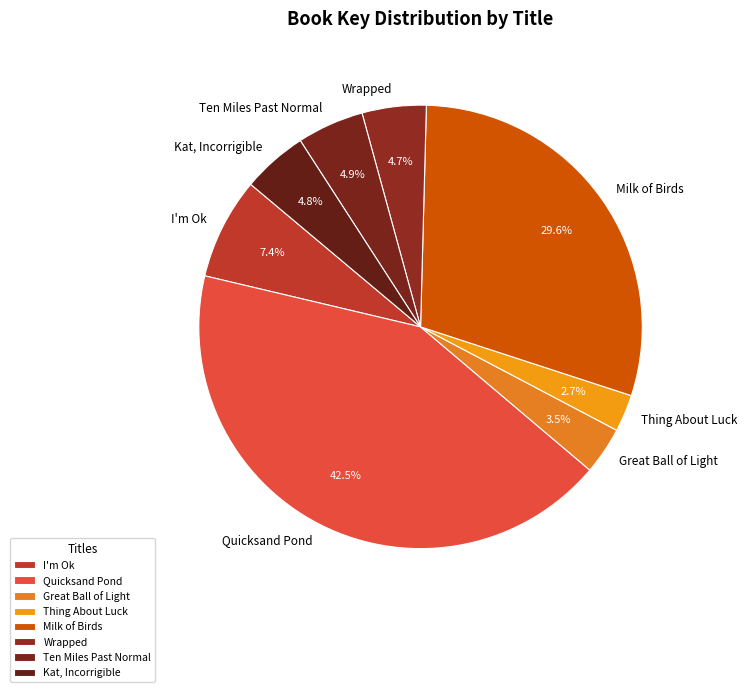

Which slice is the smallest?

Thing About Luck